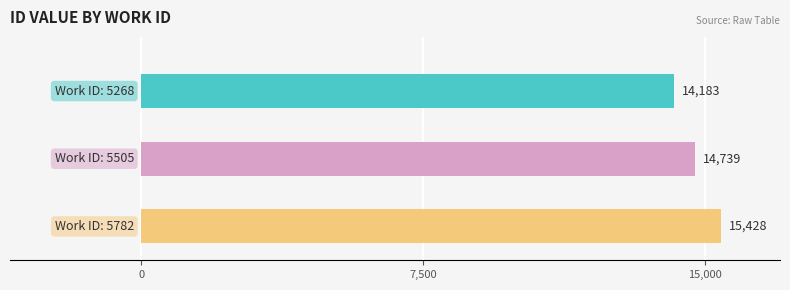

Rank the categories by value from highest to lowest.

5782, 5505, 5268